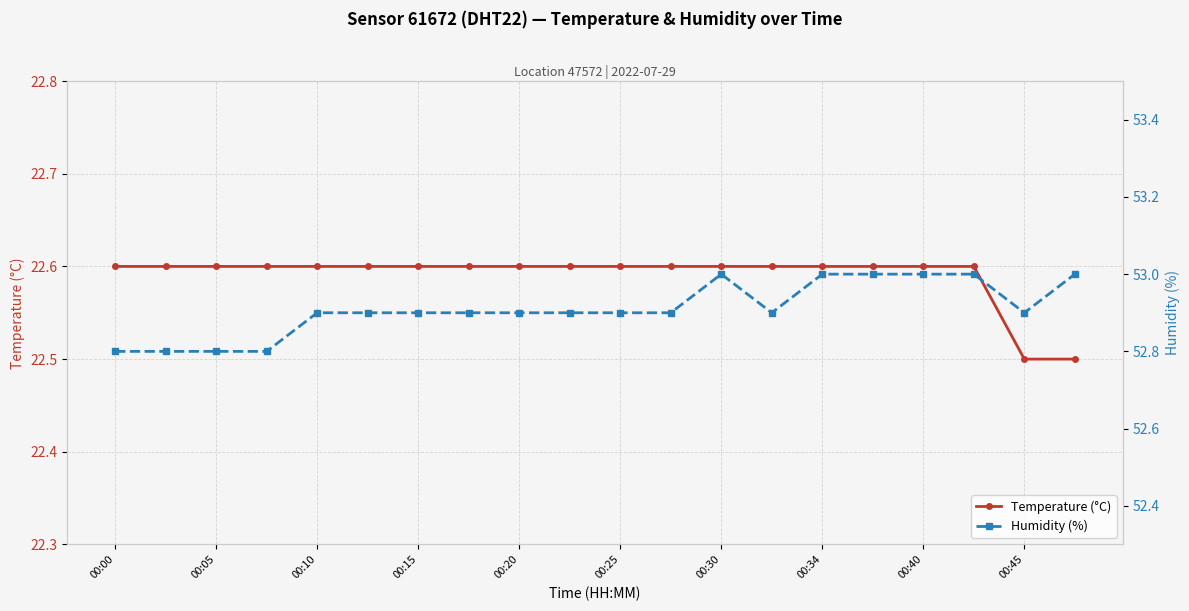

At how many categories does at least one series exceed 30?

20